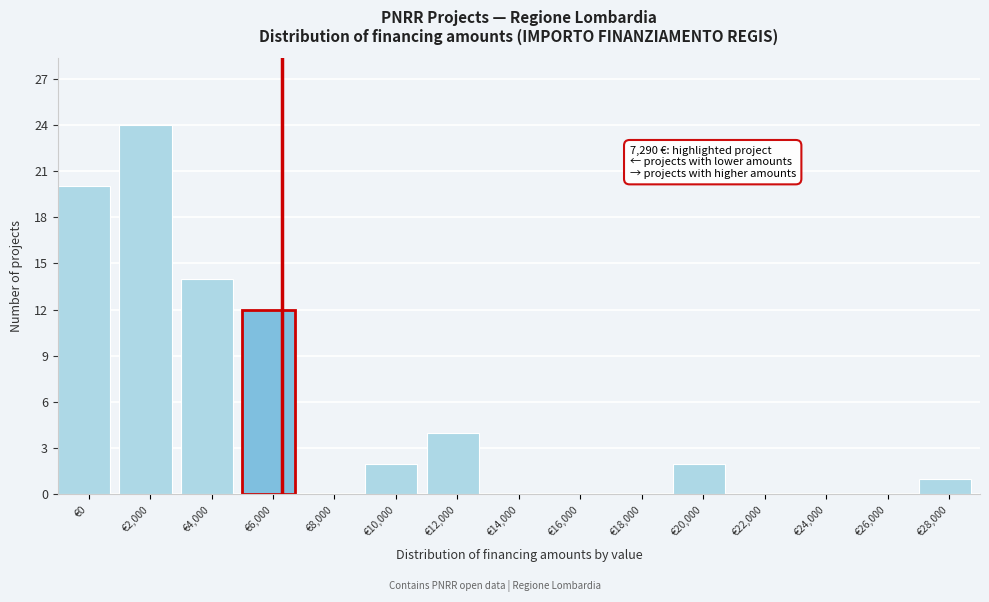

Reading right to left, what are all the values shown in this chart?

€28,000=1	€26,000=0	€24,000=0	€22,000=0	€20,000=2	€18,000=0	€16,000=0	€14,000=0	€12,000=4	€10,000=2	€8,000=0	€6,000=12	€4,000=14	€2,000=24	€0=20